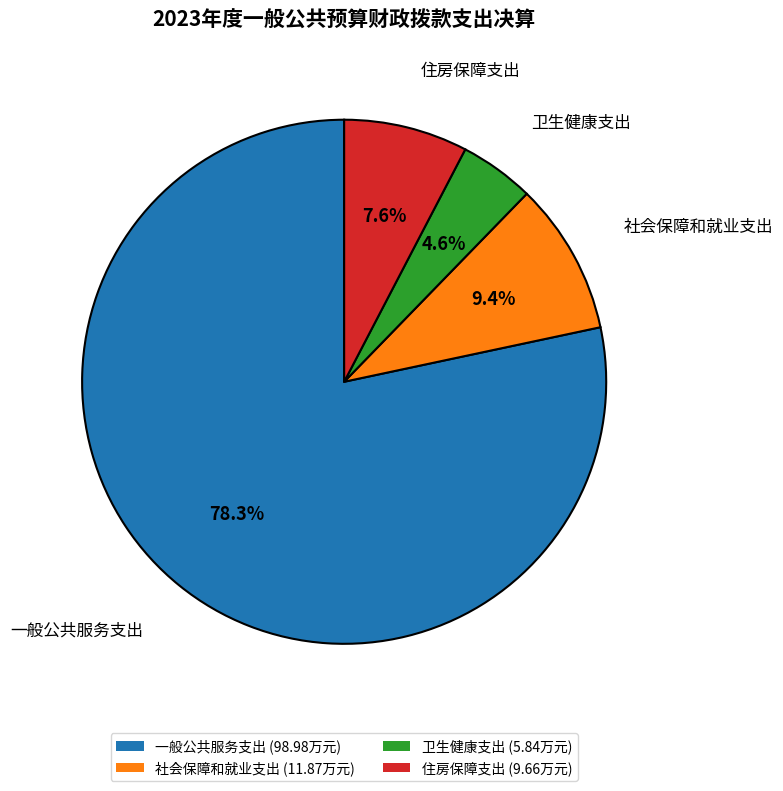

Which slice is the largest?

一般公共服务支出